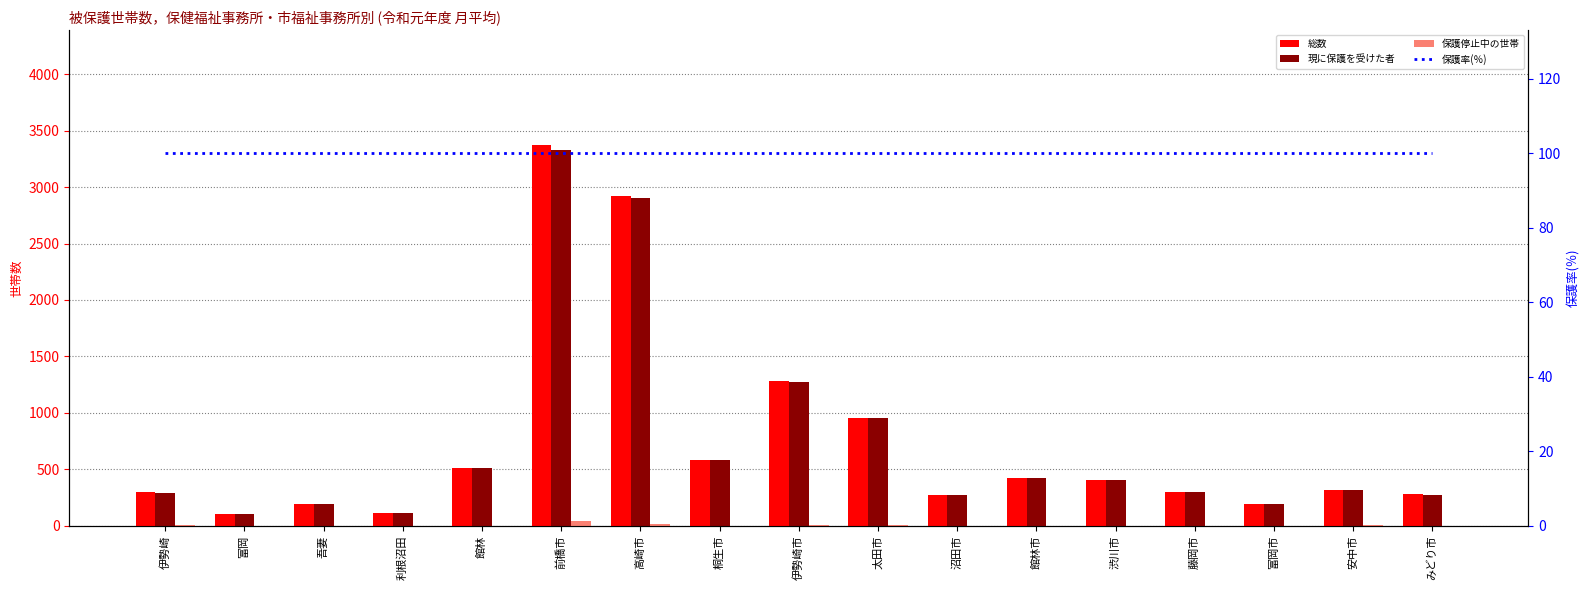

Rank the categories by 総数 value from highest to lowest.

前橋市, 高崎市, 伊勢崎市, 太田市, 桐生市, 館林, 館林市, 渋川市, 安中市, 伊勢崎, 藤岡市, みどり市, 沼田市, 富岡市, 吾妻, 利根沼田, 富岡